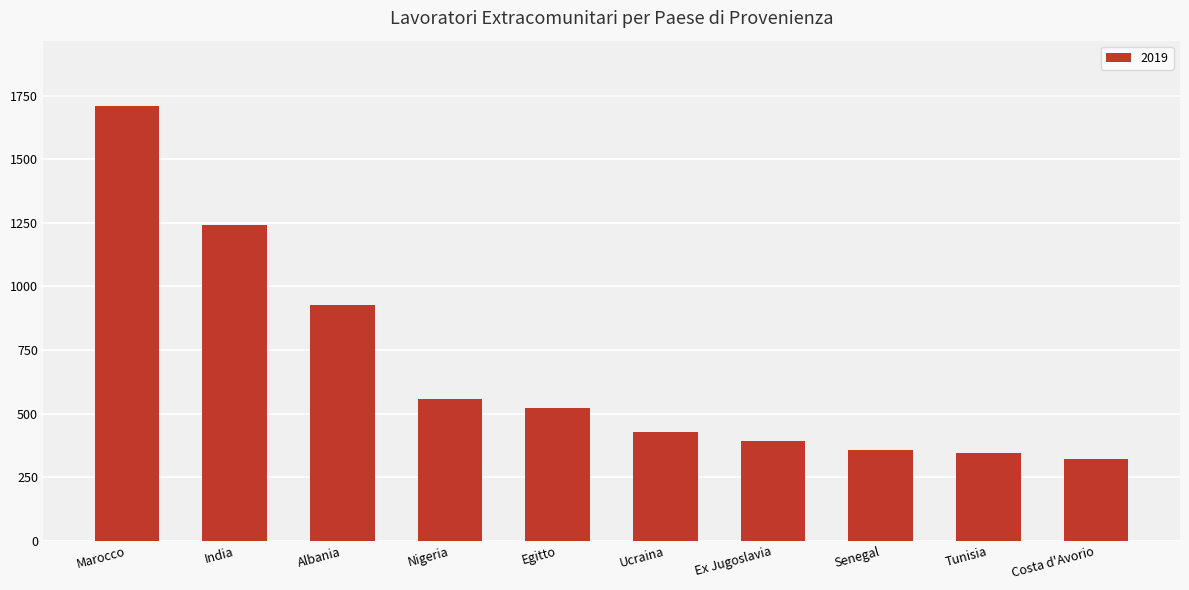

What is the difference between the maximum and minimum values?

1390